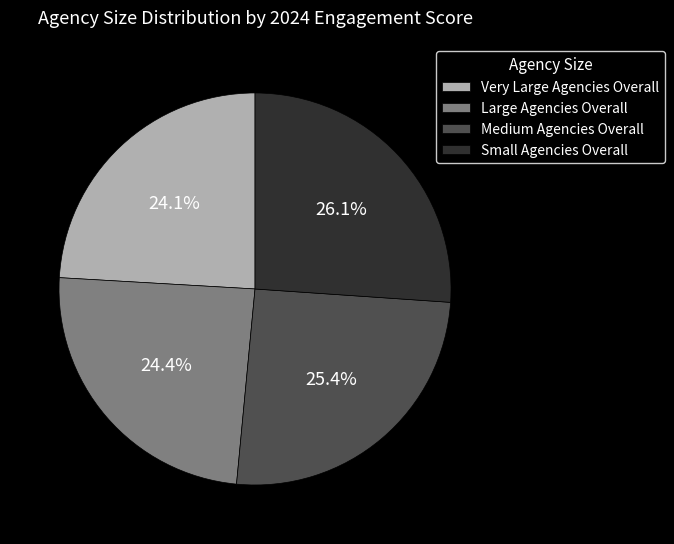

To the nearest percent, what is the average slice percentage?

25%